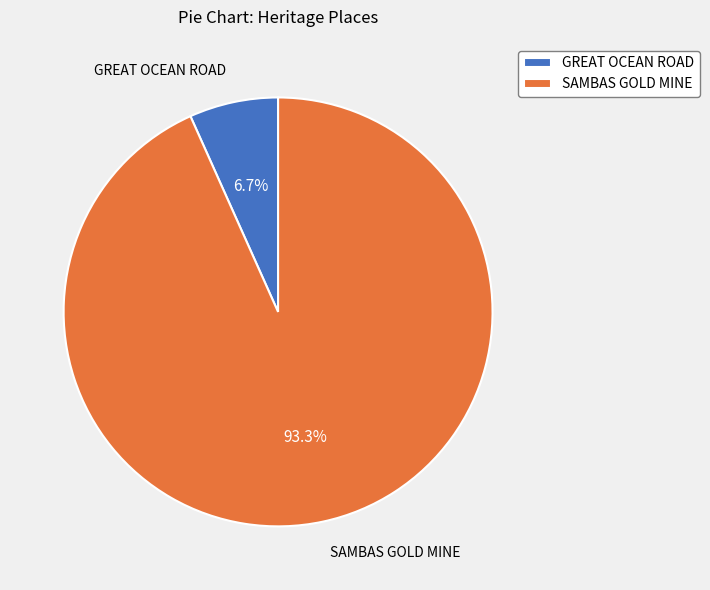

Rank the categories by value from highest to lowest.

SAMBAS GOLD MINE, GREAT OCEAN ROAD